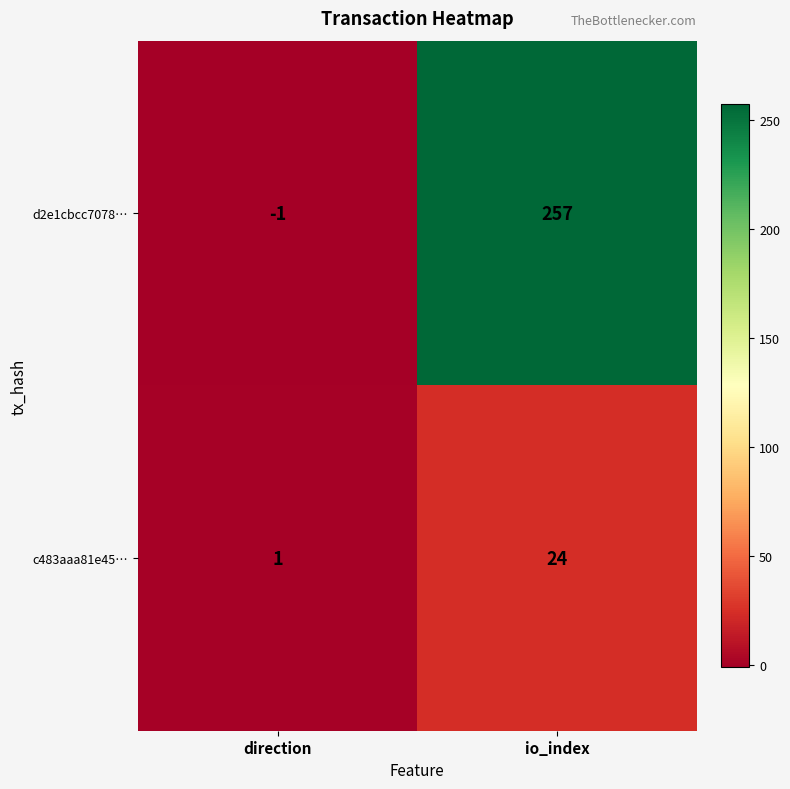

At how many categories does at least one series exceed 249?

1